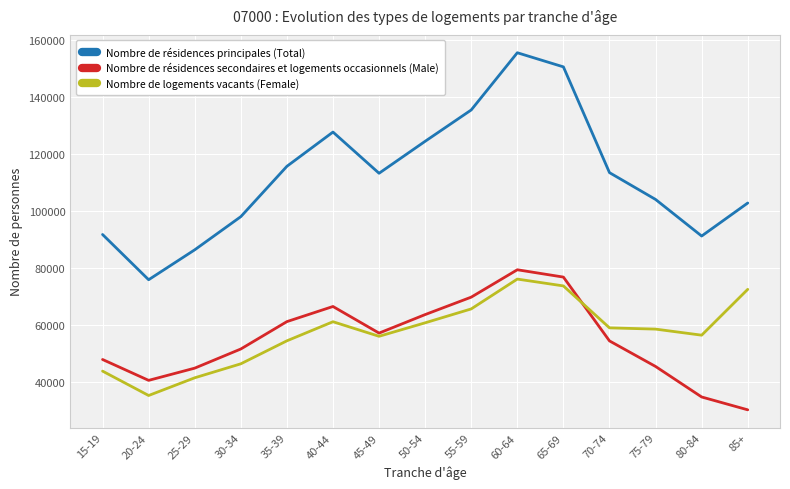

What is the difference between the highest and lowest values at 35-39?

61250